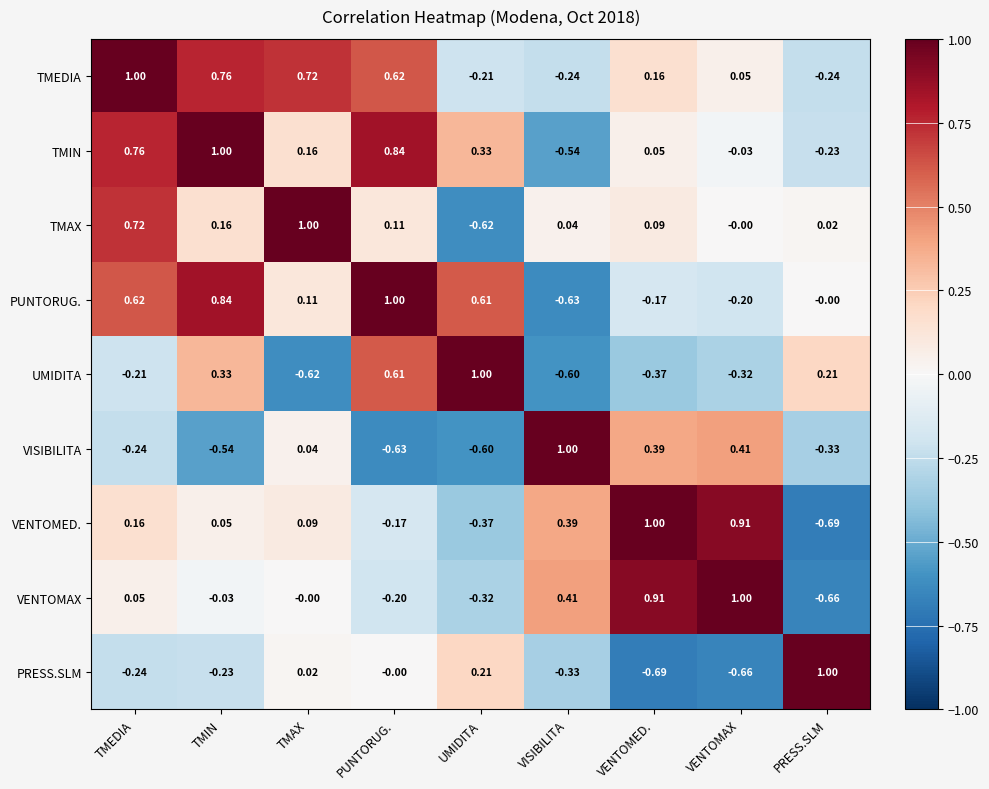

Where does the VENTOMED. series first go above 0?

TMEDIA